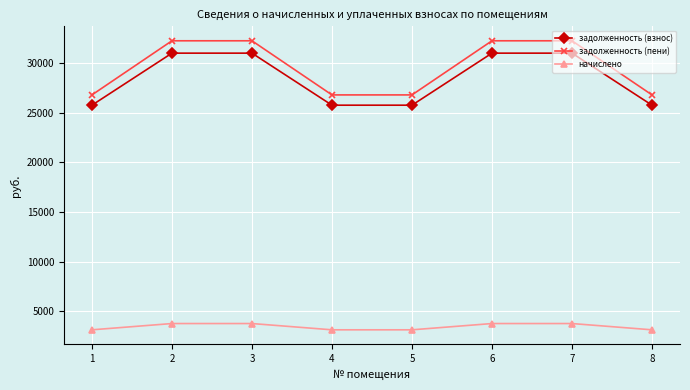

True or false: задолженность (пени) has a value of 14244.1 at 5.

False